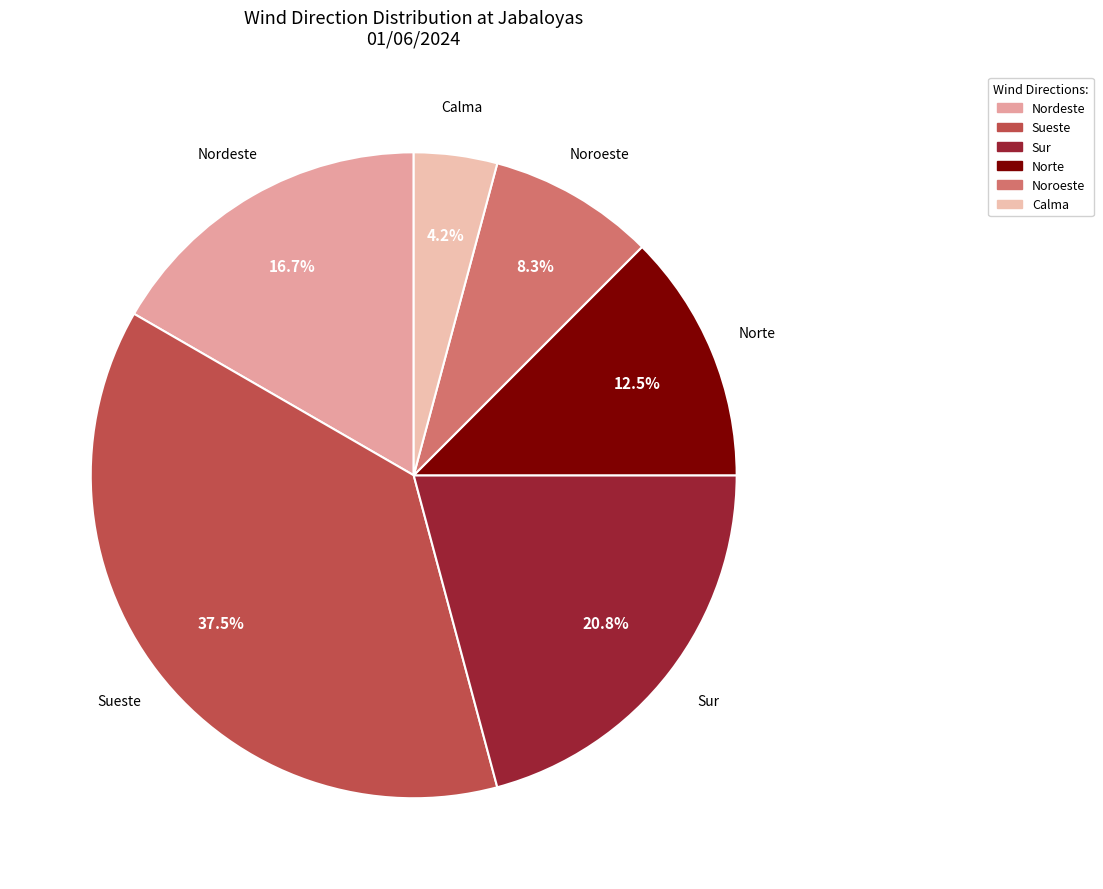

How many segments does this pie chart have?

6